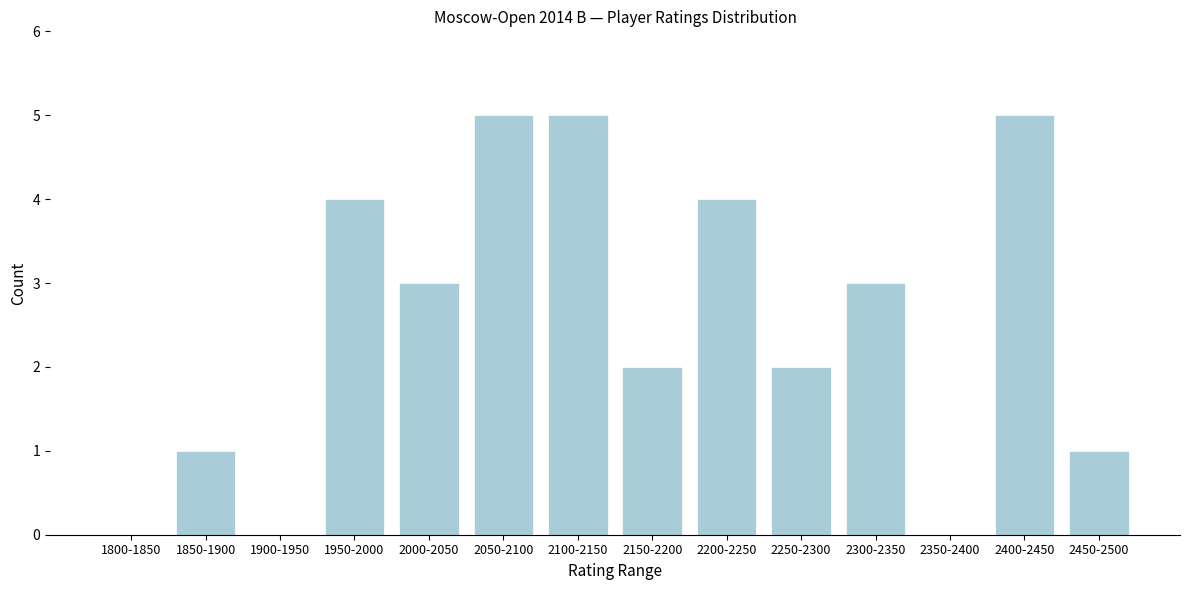

Reading right to left, what are all the values shown in this chart?

2450-2500=1	2400-2450=5	2350-2400=0	2300-2350=3	2250-2300=2	2200-2250=4	2150-2200=2	2100-2150=5	2050-2100=5	2000-2050=3	1950-2000=4	1900-1950=0	1850-1900=1	1800-1850=0